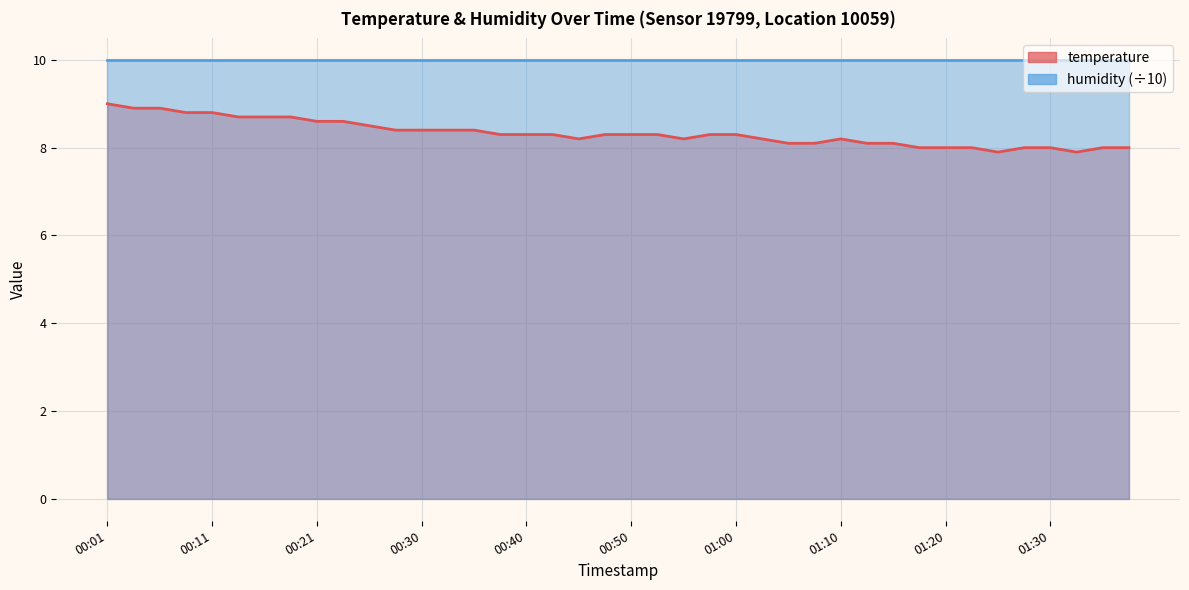

At which label does temperature_line first exceed 8?

00:01